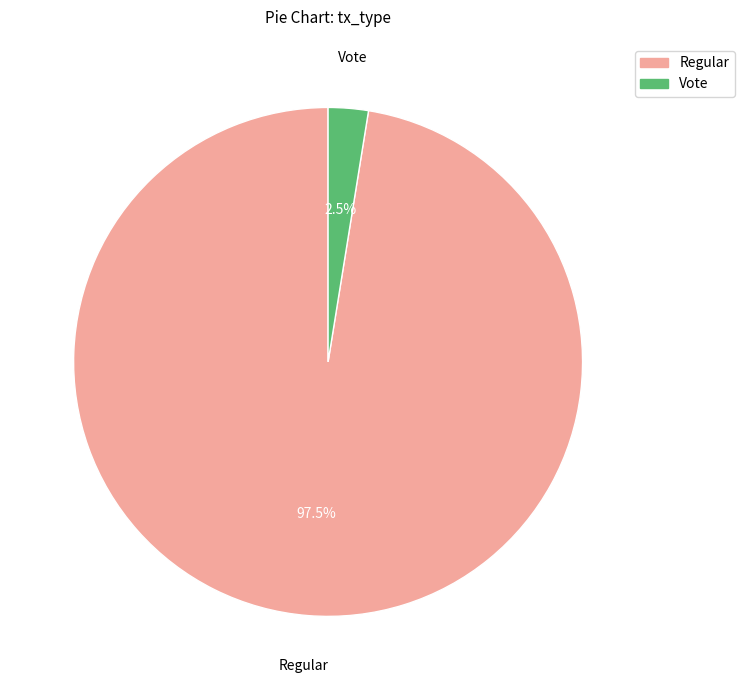

Is Regular the majority of the pie?

Yes